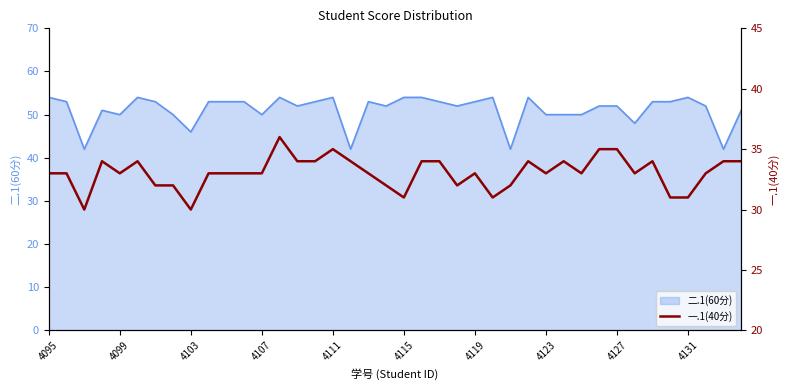

Is it true that 二.1(60分) equals 52 at 4127?

True